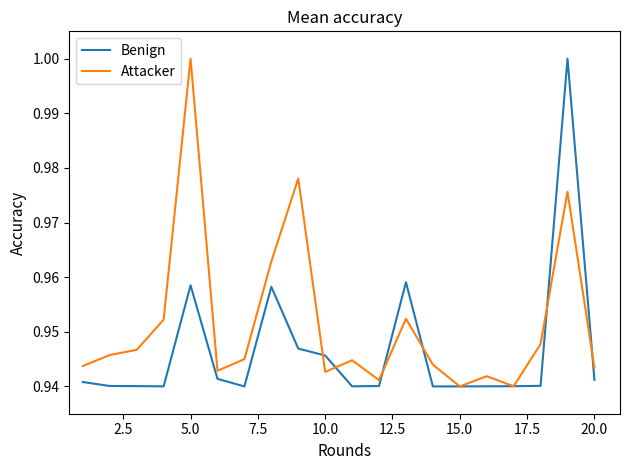

Which series has the largest total across all categories?

Attacker